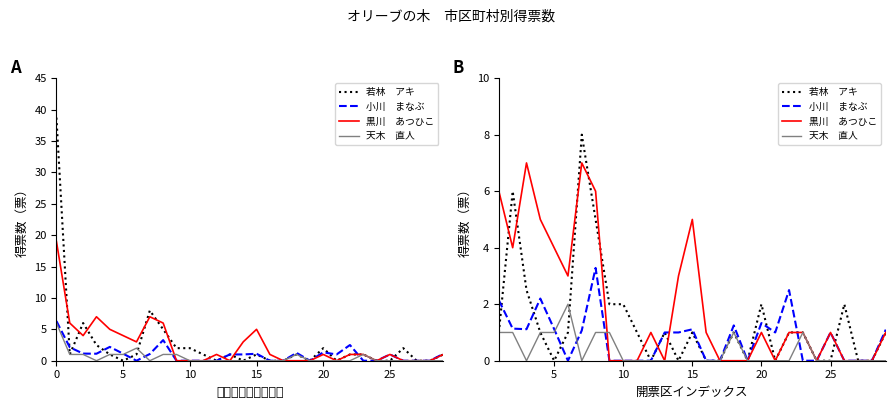

How many lines are shown in the chart?

4